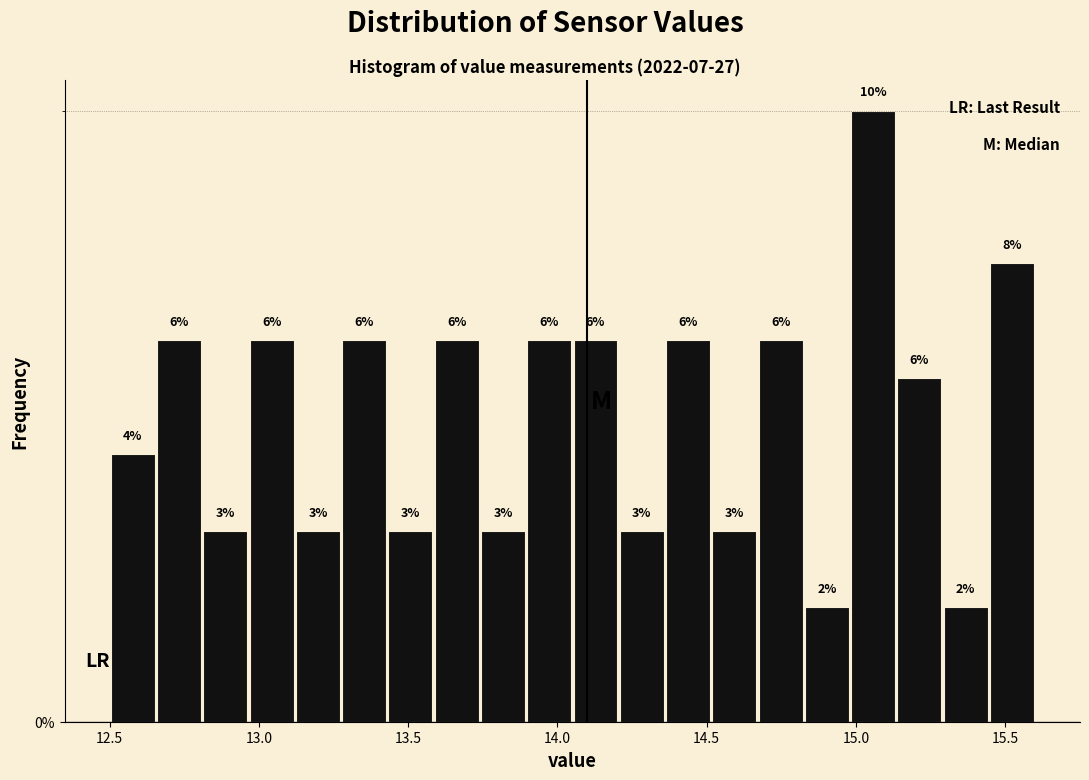

Around what value on the x-axis is the tallest bar? Give the approximate position of its centre, as read against the axis.

15.05